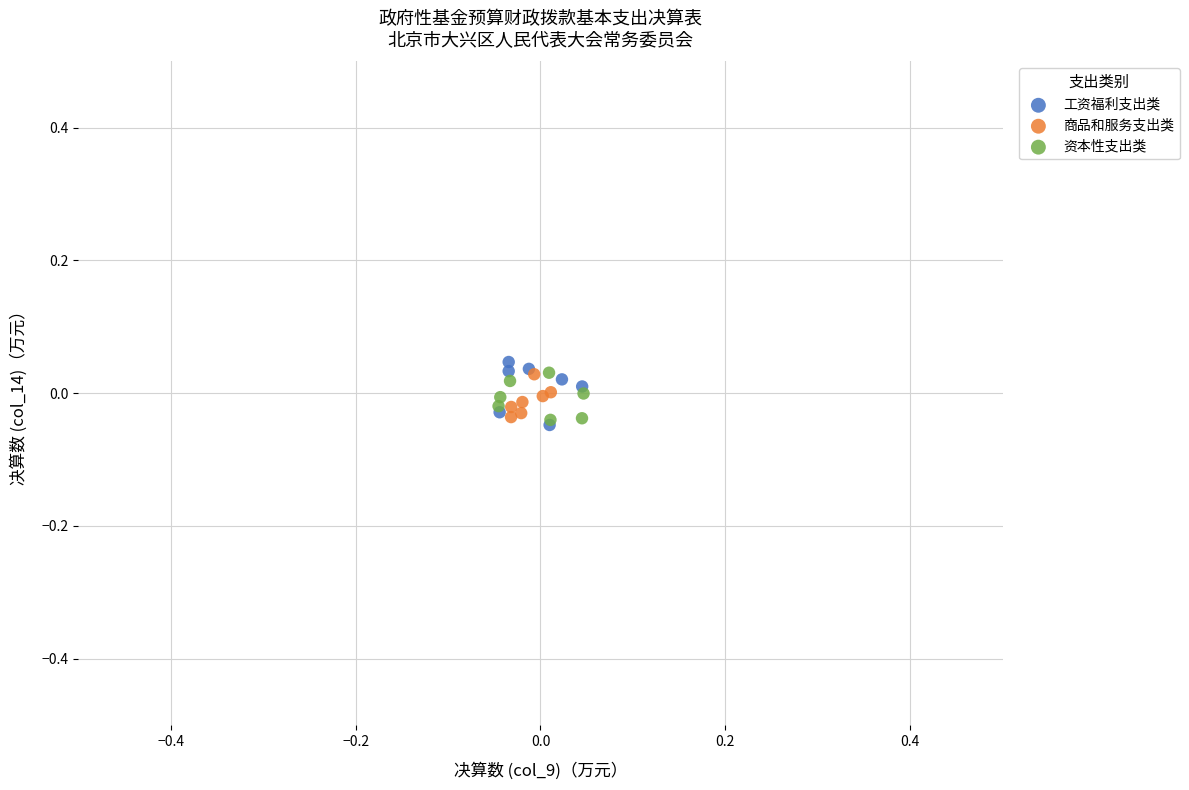

What are all the series names shown in the legend?

工资福利支出类, 商品和服务支出类, 资本性支出类